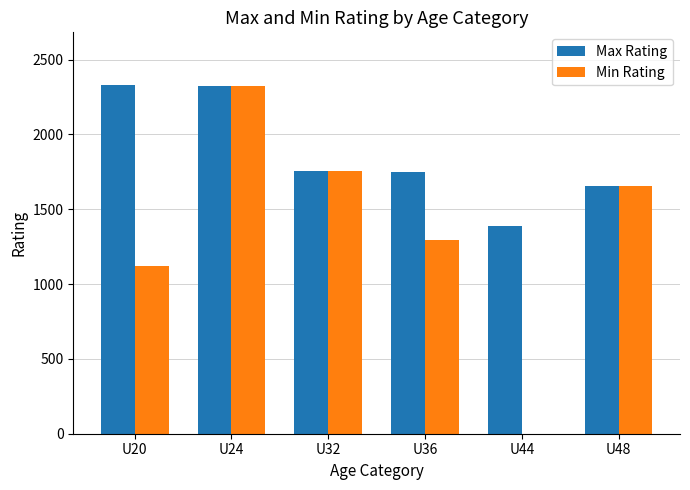

How many groups of bars are there?

6